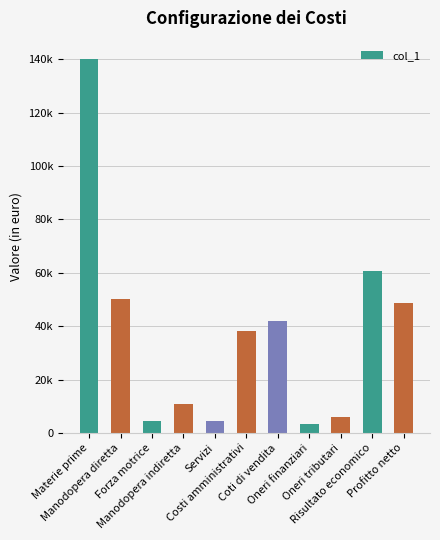

What is the difference between the second highest and second lowest values?

56300